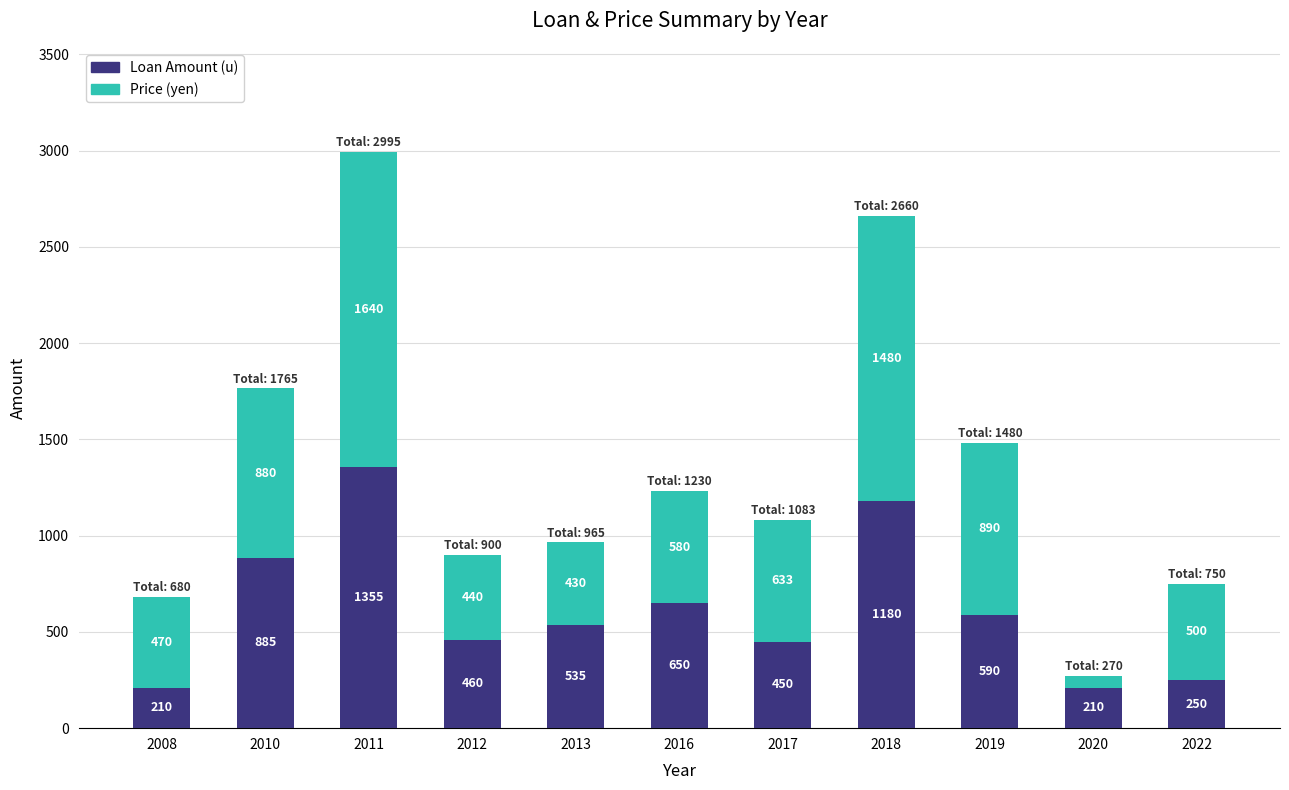

What is the value of the Loan Amount (u) bar at the 10th from the left?

210